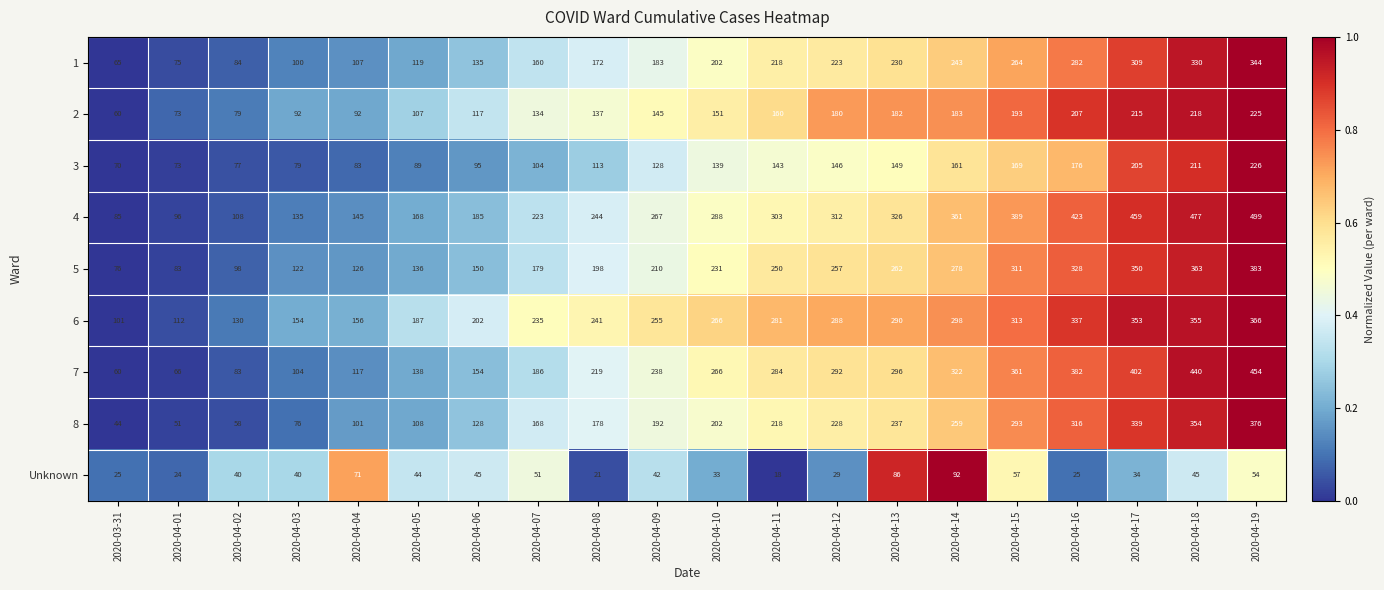

How many data points does each series have?

20